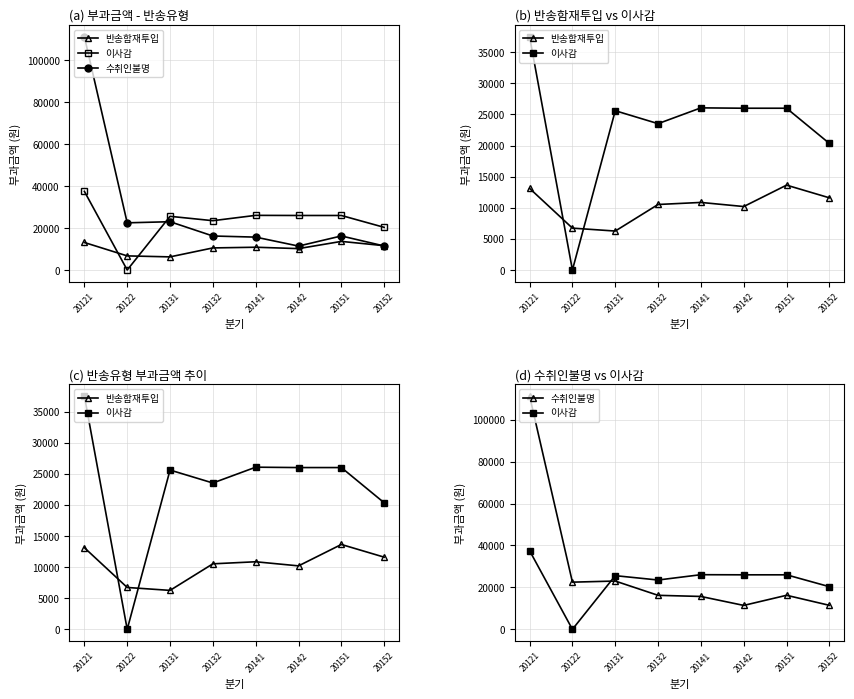

What are all the series names shown in the legend?

반송함재투입, 이사감, 수취인불명